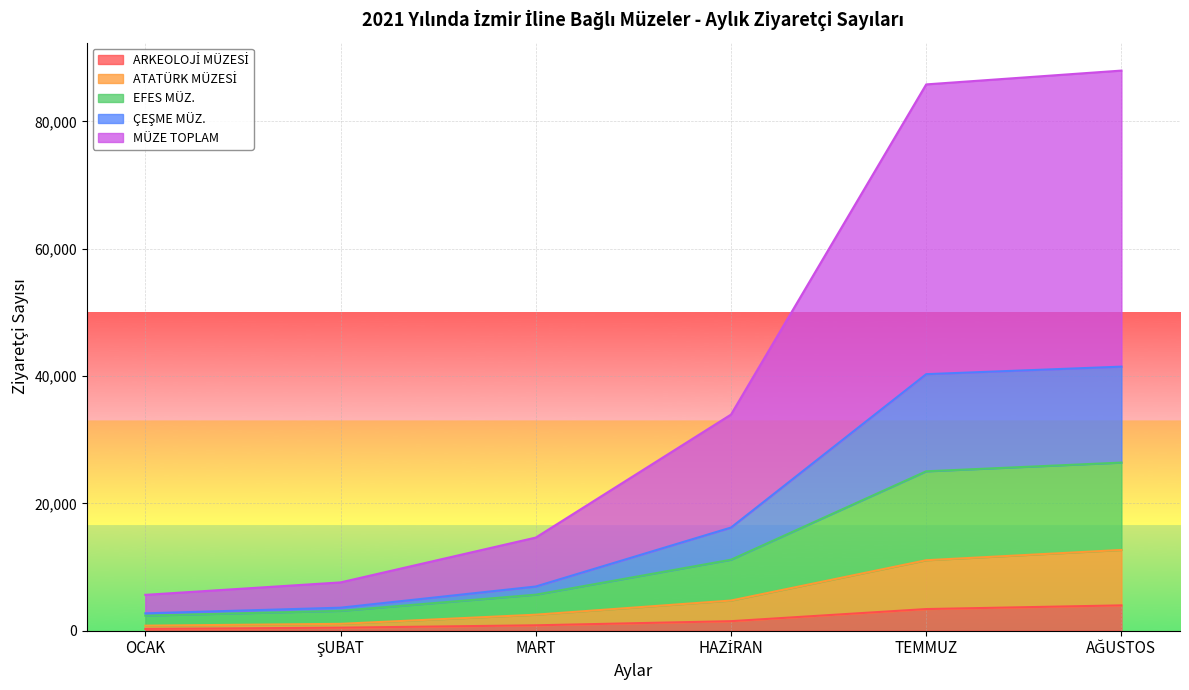

At which label does ATATÜRK MÜZESİ first exceed 4742?

TEMMUZ